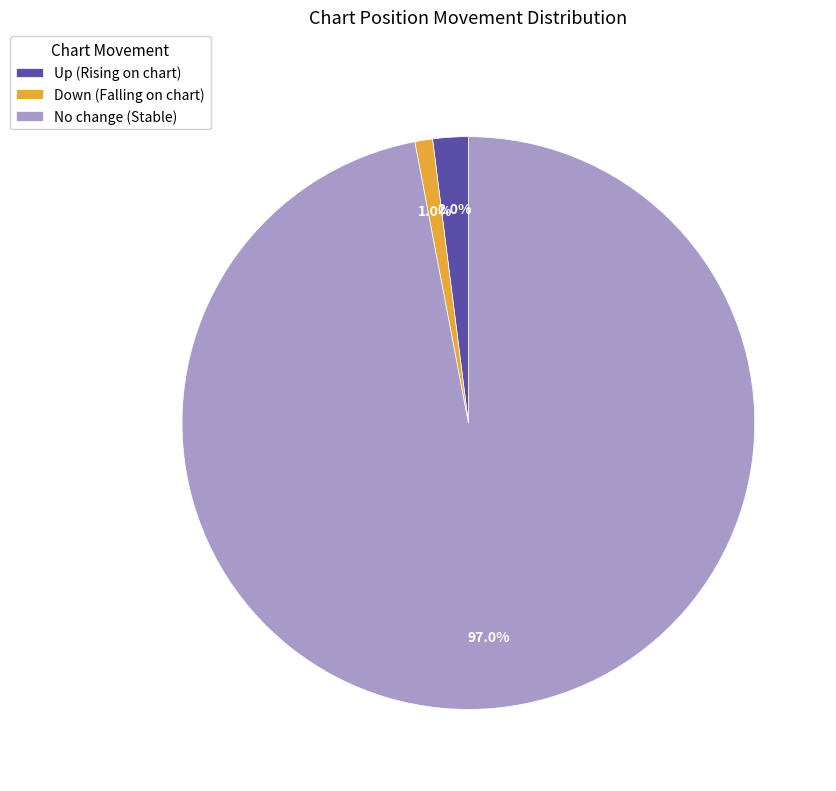

Is the sum of Up (Rising on chart) and Down (Falling on chart) greater than half?

No